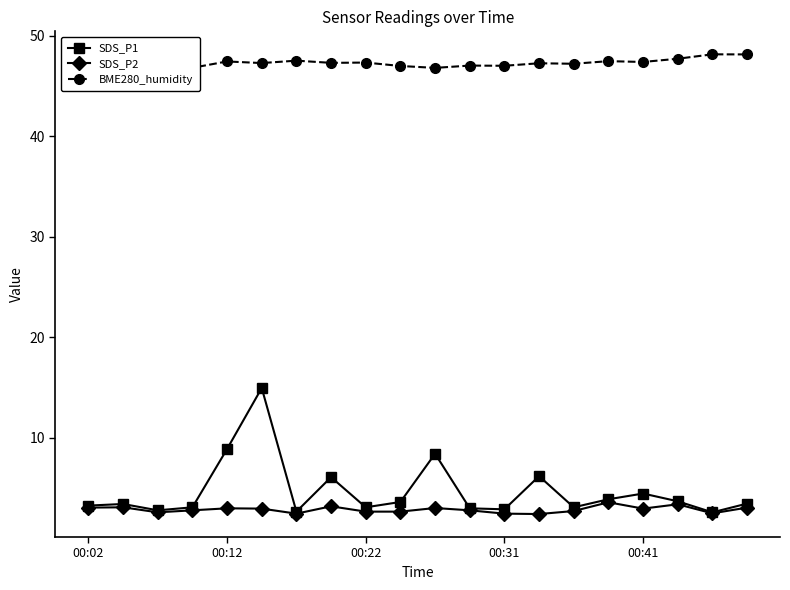

In BME280_humidity, how many points are lower than both neighbors (excluding endpoints)?

7